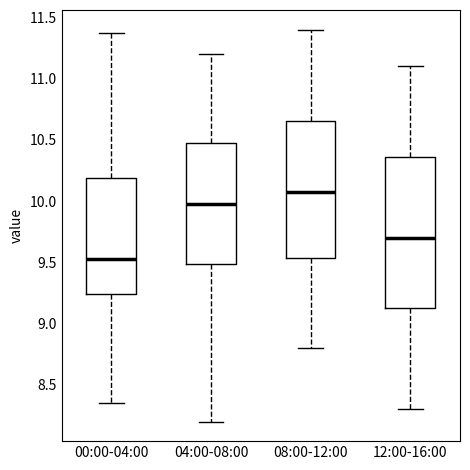

Reading left to right, transcribe this box plot: for each box, give where its median line is, the range the box spans, and where its two whiskers end, as read against the y-axis. The values are not printed on the chart, so give them approximately, as read against the axis.

00:00-04:00: median 9.55, box 9.25 to 10.20, whiskers 8.35 to 11.35
04:00-08:00: median 10.00, box 9.50 to 10.50, whiskers 8.20 to 11.20
08:00-12:00: median 10.10, box 9.55 to 10.65, whiskers 8.80 to 11.40
12:00-16:00: median 9.70, box 9.15 to 10.35, whiskers 8.30 to 11.10